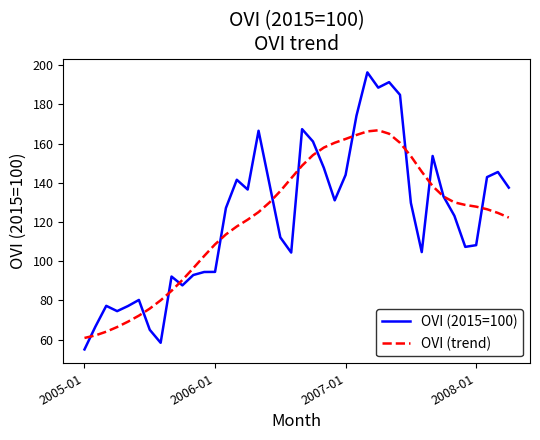

Which series has the widest spread of values?

OVI (2015=100)